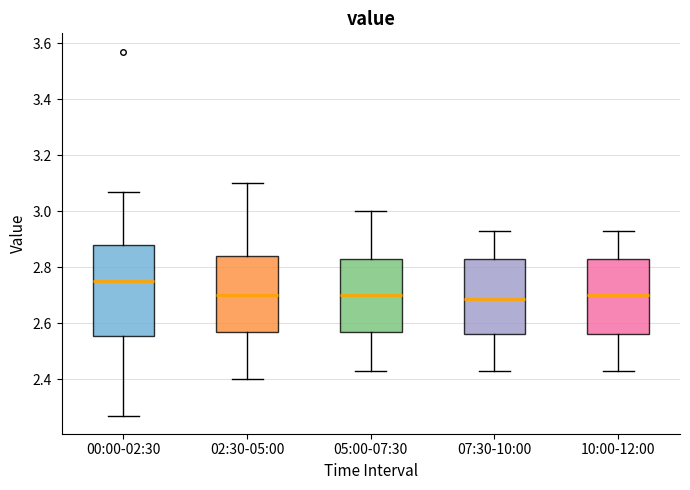

Where does the upper whisker of the box for 02:30-05:00 end on the y-axis? The values are not printed on the chart, so give them approximately, as read against the axis.

3.10